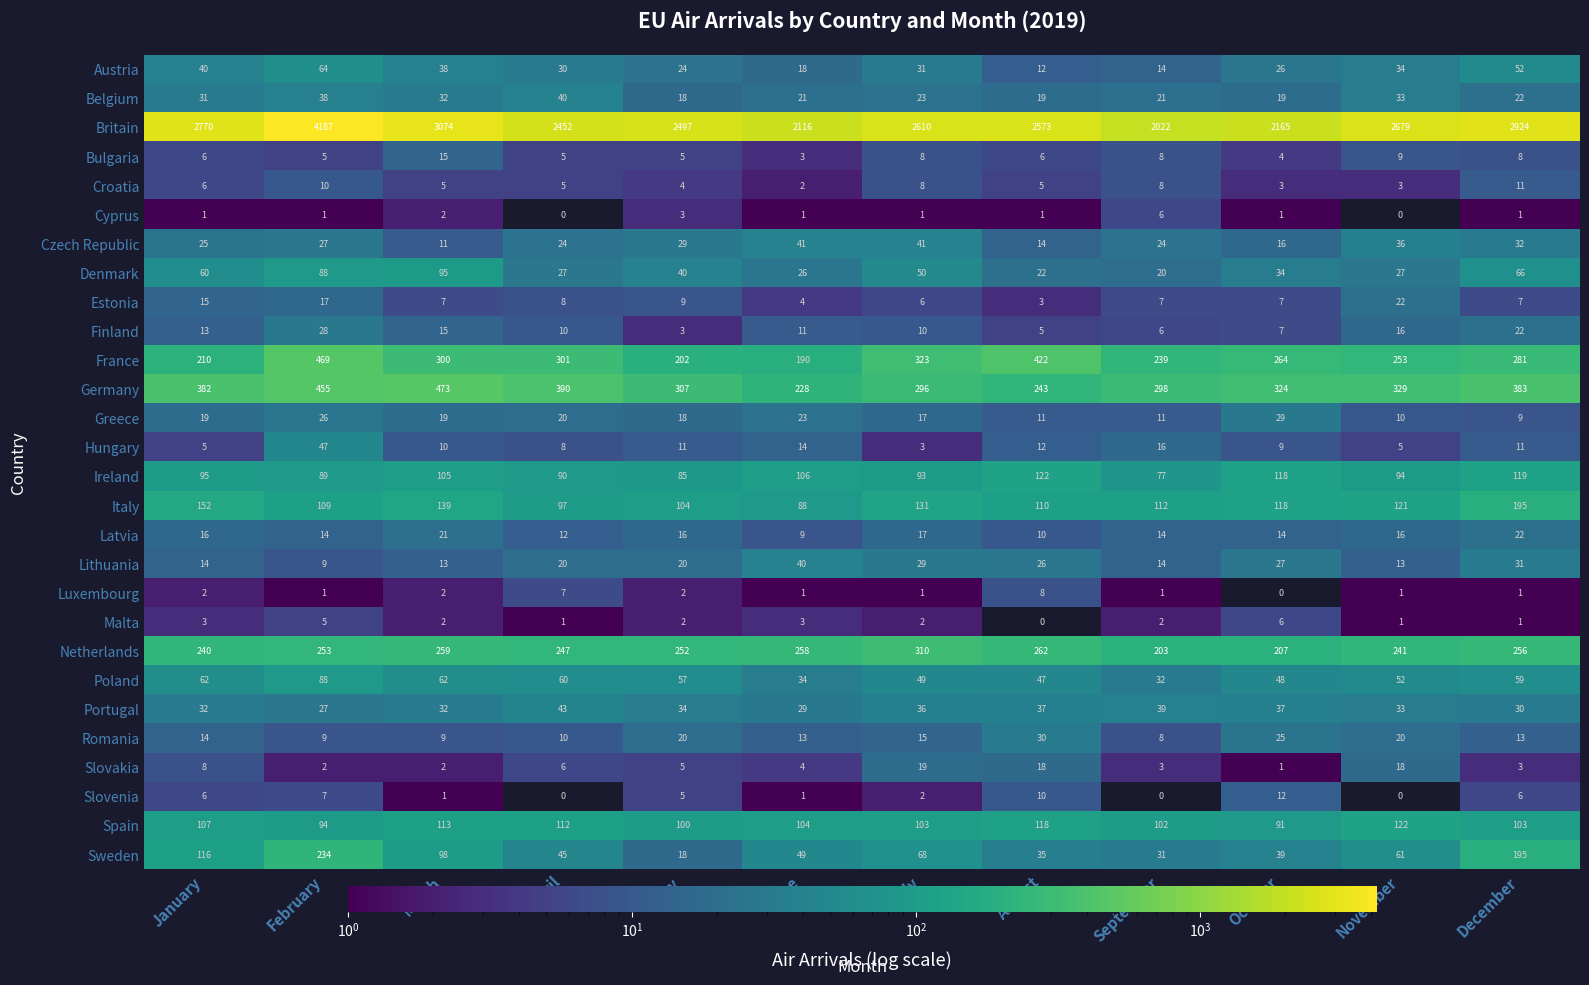

What is the total value across all series at December?

4863